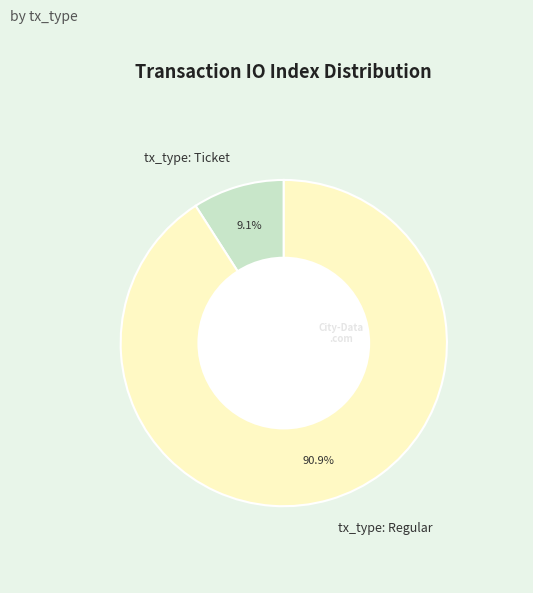

To the nearest percent, what is the average slice percentage?

50%